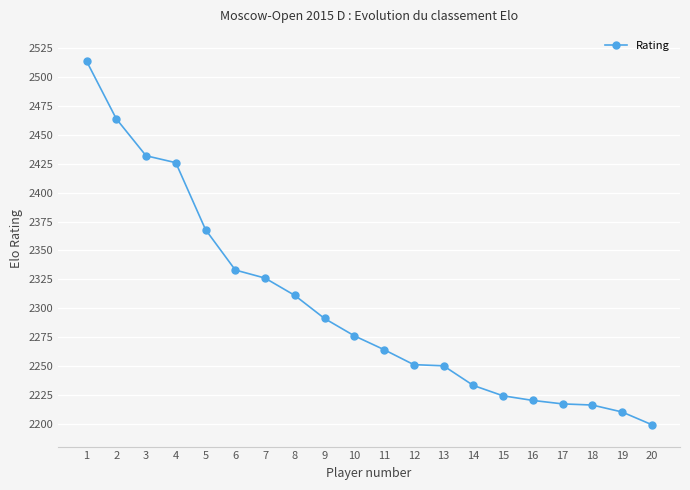

What is the ratio of the value at 5 to the value at 3?

1.0